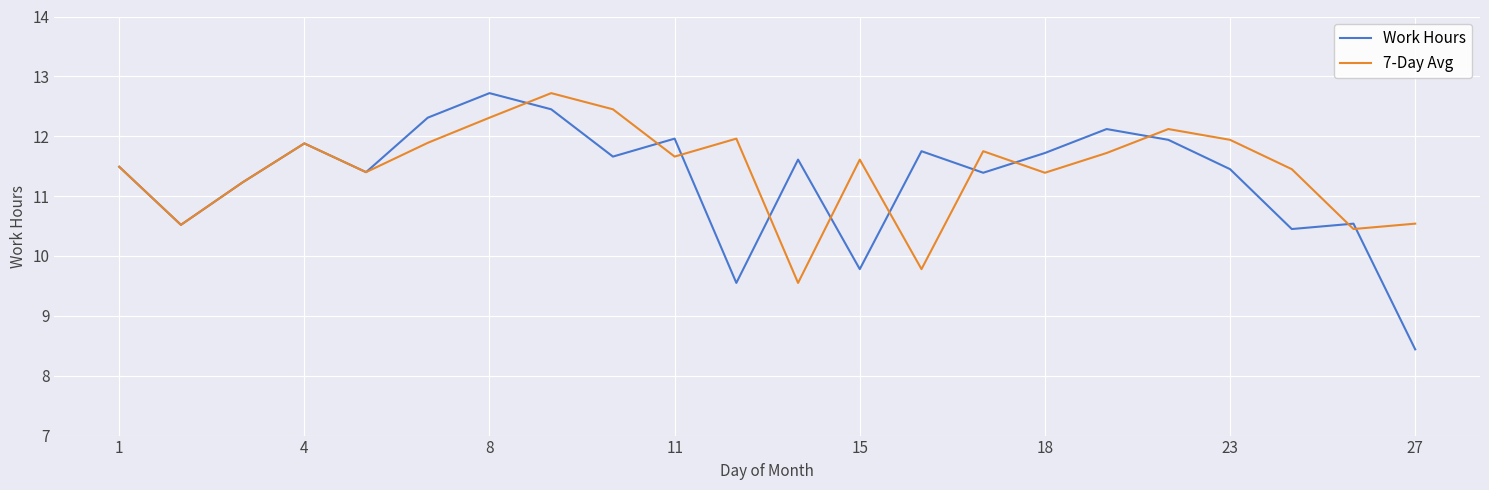

What is the highest value of the 7-Day Avg series?

12.7